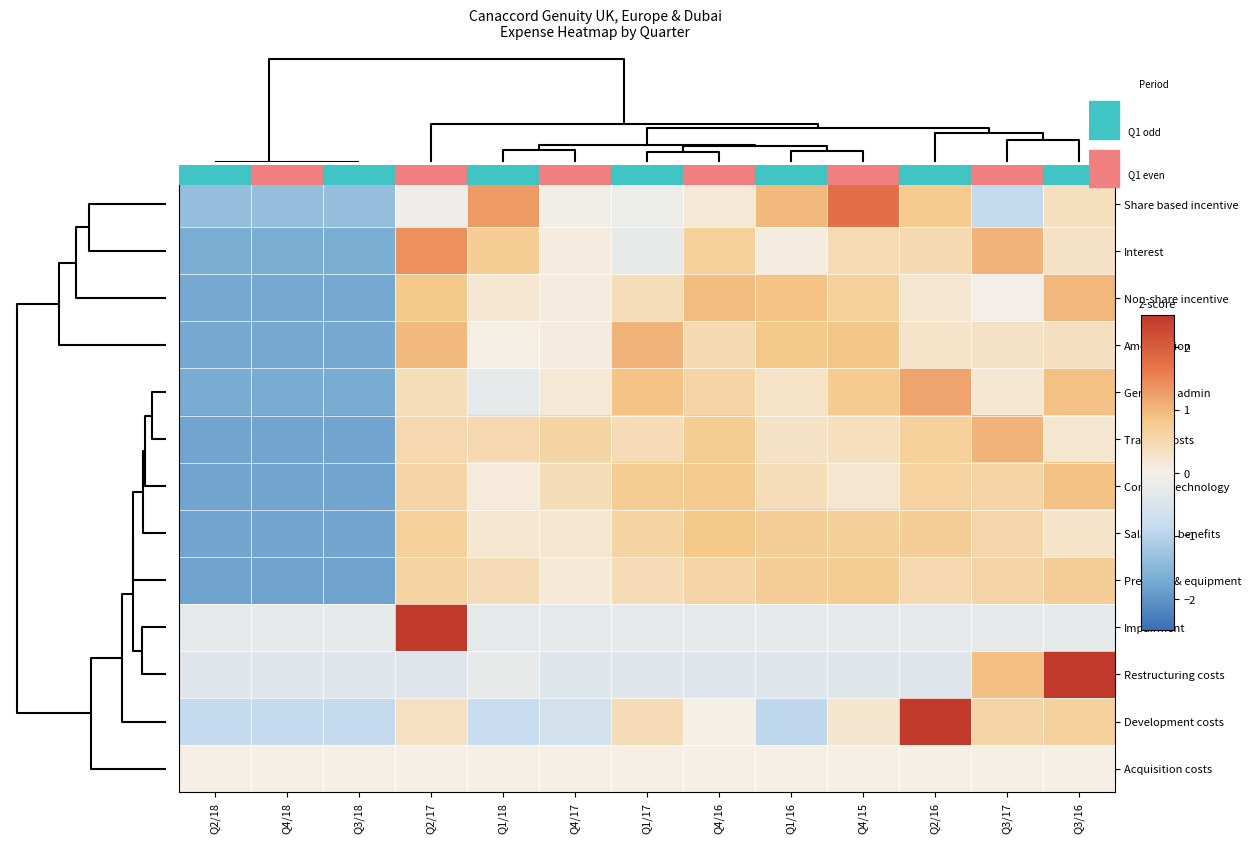

Reading right to left, extract all data points from this chart.

Share based incentive: Q3/16=0.4	Q3/17=-0.9	Q2/16=0.8	Q4/15=1.8	Q1/16=1.0	Q4/16=0.2	Q1/17=-0.2	Q4/17=-0.1	Q1/18=1.3	Q2/17=-0.1	Q3/18=-1.4	Q4/18=-1.4	Q2/18=-1.4
Interest: Q3/16=0.3	Q3/17=1.0	Q2/16=0.5	Q4/15=0.5	Q1/16=0.1	Q4/16=0.7	Q1/17=-0.2	Q4/17=0.1	Q1/18=0.7	Q2/17=1.4	Q3/18=-1.7	Q4/18=-1.7	Q2/18=-1.7
Non-share incentive: Q3/16=1.0	Q3/17=-0.0	Q2/16=0.2	Q4/15=0.7	Q1/16=0.9	Q4/16=0.9	Q1/17=0.4	Q4/17=0.1	Q1/18=0.2	Q2/17=0.8	Q3/18=-1.7	Q4/18=-1.7	Q2/18=-1.7
Amortization: Q3/16=0.3	Q3/17=0.3	Q2/16=0.3	Q4/15=0.8	Q1/16=0.8	Q4/16=0.5	Q1/17=1.0	Q4/17=0.1	Q1/18=0.0	Q2/17=1.0	Q3/18=-1.7	Q4/18=-1.7	Q2/18=-1.7
General & admin: Q3/16=0.9	Q3/17=0.2	Q2/16=1.2	Q4/15=0.8	Q1/16=0.3	Q4/16=0.6	Q1/17=0.9	Q4/17=0.2	Q1/18=-0.3	Q2/17=0.4	Q3/18=-1.7	Q4/18=-1.7	Q2/18=-1.7
Trading costs: Q3/16=0.2	Q3/17=1.1	Q2/16=0.7	Q4/15=0.4	Q1/16=0.3	Q4/16=0.7	Q1/17=0.4	Q4/17=0.6	Q1/18=0.5	Q2/17=0.5	Q3/18=-1.8	Q4/18=-1.8	Q2/18=-1.8
Comm & technology: Q3/16=0.9	Q3/17=0.6	Q2/16=0.6	Q4/15=0.2	Q1/16=0.4	Q4/16=0.8	Q1/17=0.8	Q4/17=0.4	Q1/18=0.1	Q2/17=0.6	Q3/18=-1.8	Q4/18=-1.8	Q2/18=-1.8
Salaries & benefits: Q3/16=0.3	Q3/17=0.5	Q2/16=0.7	Q4/15=0.7	Q1/16=0.7	Q4/16=0.8	Q1/17=0.6	Q4/17=0.2	Q1/18=0.2	Q2/17=0.7	Q3/18=-1.8	Q4/18=-1.8	Q2/18=-1.8
Premises & equipment: Q3/16=0.7	Q3/17=0.6	Q2/16=0.5	Q4/15=0.7	Q1/16=0.7	Q4/16=0.6	Q1/17=0.4	Q4/17=0.1	Q1/18=0.4	Q2/17=0.6	Q3/18=-1.8	Q4/18=-1.8	Q2/18=-1.8
Impairment: Q3/16=-0.3	Q3/17=-0.3	Q2/16=-0.3	Q4/15=-0.3	Q1/16=-0.3	Q4/16=-0.3	Q1/17=-0.3	Q4/17=-0.3	Q1/18=-0.3	Q2/17=3.5	Q3/18=-0.3	Q4/18=-0.3	Q2/18=-0.3
Restructuring costs: Q3/16=3.2	Q3/17=0.9	Q2/16=-0.4	Q4/15=-0.4	Q1/16=-0.4	Q4/16=-0.4	Q1/17=-0.4	Q4/17=-0.4	Q1/18=-0.2	Q2/17=-0.4	Q3/18=-0.4	Q4/18=-0.4	Q2/18=-0.4
Development costs: Q3/16=0.7	Q3/17=0.6	Q2/16=2.8	Q4/15=0.2	Q1/16=-0.9	Q4/16=0.0	Q1/17=0.4	Q4/17=-0.6	Q1/18=-0.8	Q2/17=0.3	Q3/18=-0.9	Q4/18=-0.9	Q2/18=-0.9
Acquisition costs: Q3/16=0.0	Q3/17=0.0	Q2/16=0.0	Q4/15=0.0	Q1/16=0.0	Q4/16=0.0	Q1/17=0.0	Q4/17=0.0	Q1/18=0.0	Q2/17=0.0	Q3/18=0.0	Q4/18=0.0	Q2/18=0.0